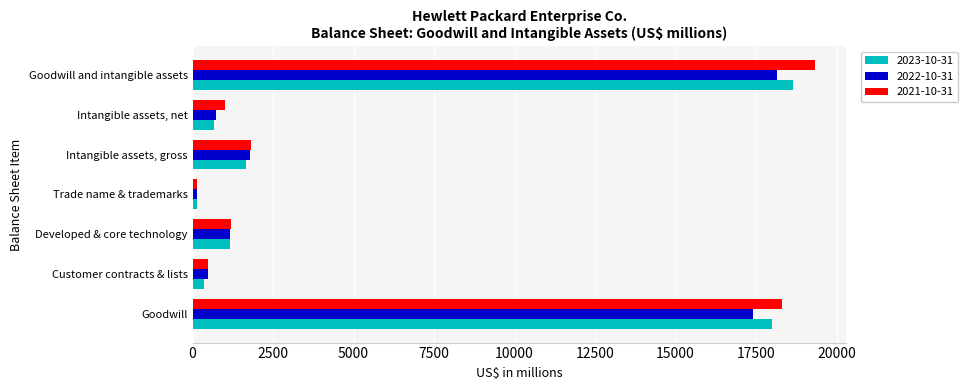

At which label does 2022-10-31 reach its peak?

Goodwill and intangible assets